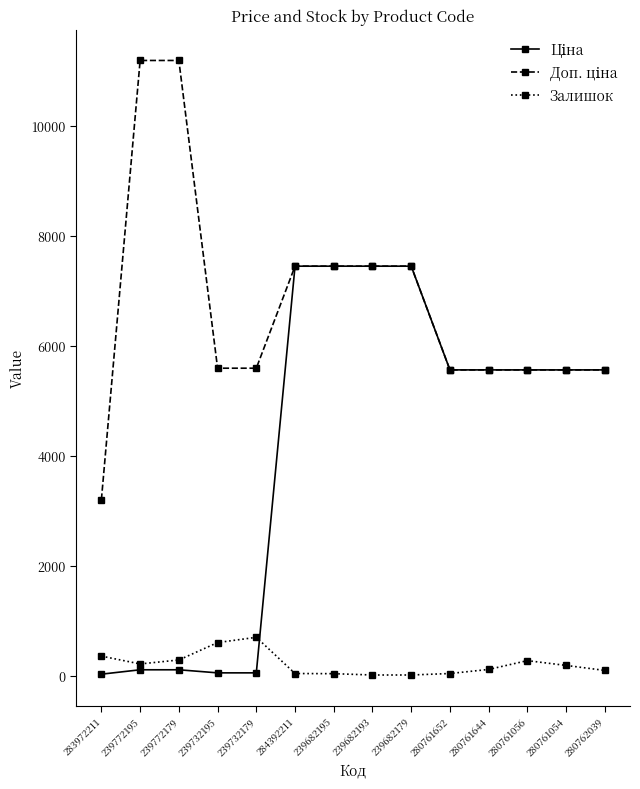

What is the maximum value for Залишок?

702.0